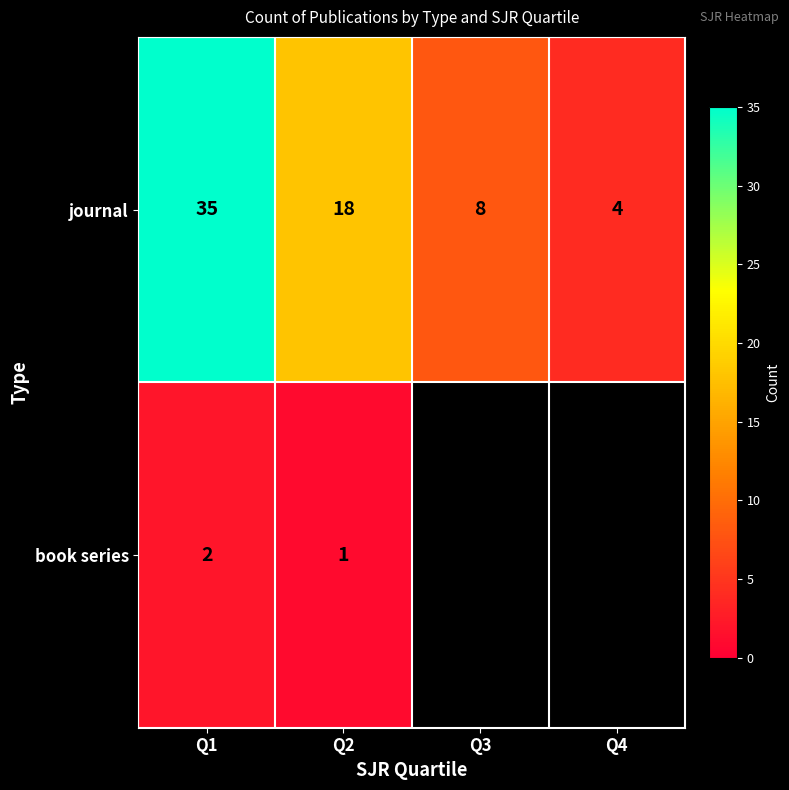

Which category has the highest value in the journal series?

Q1